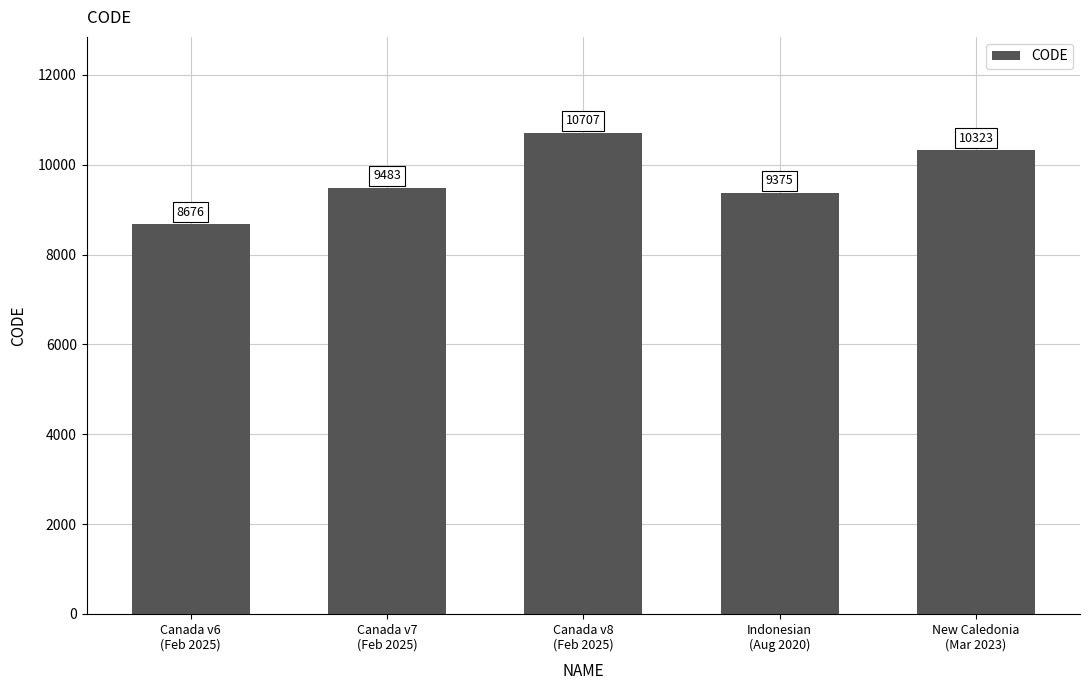

What is the maximum value shown in the chart?

10707